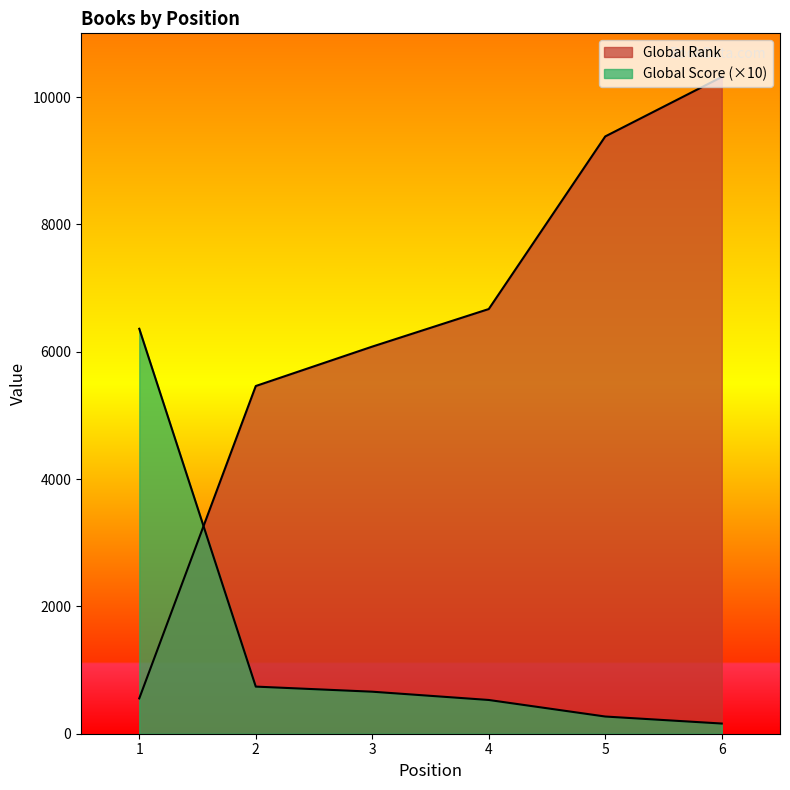

At which category is the sum across all series the highest?

6